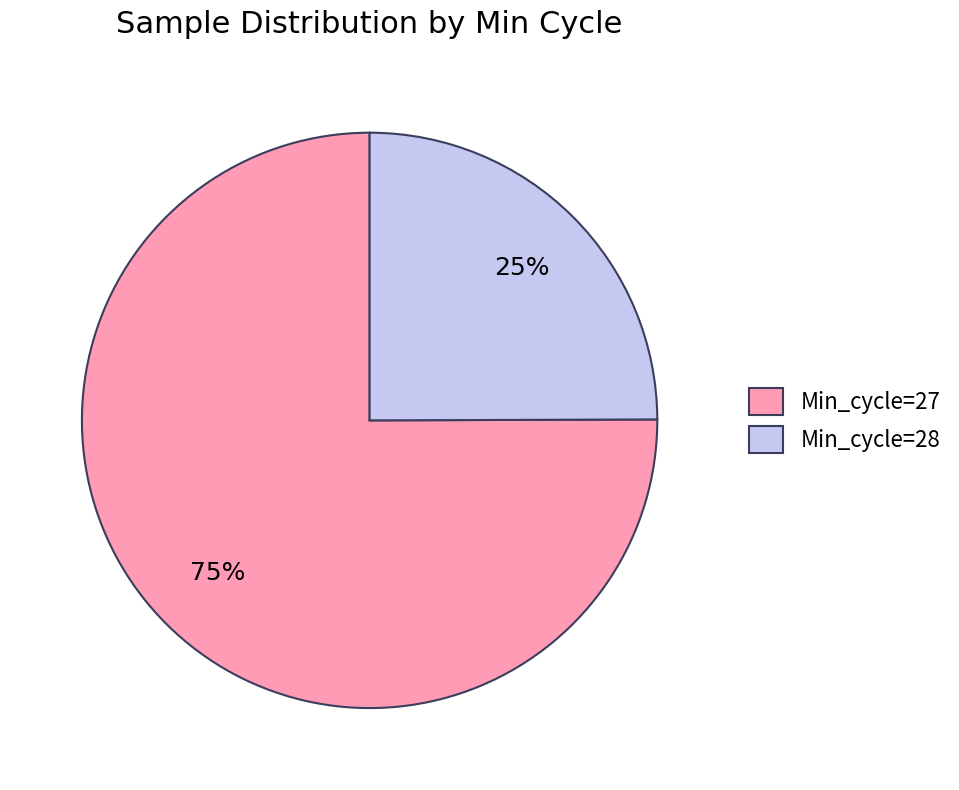

To the nearest percent, what is the combined percentage of Min_cycle=28 and Min_cycle=27?

100%